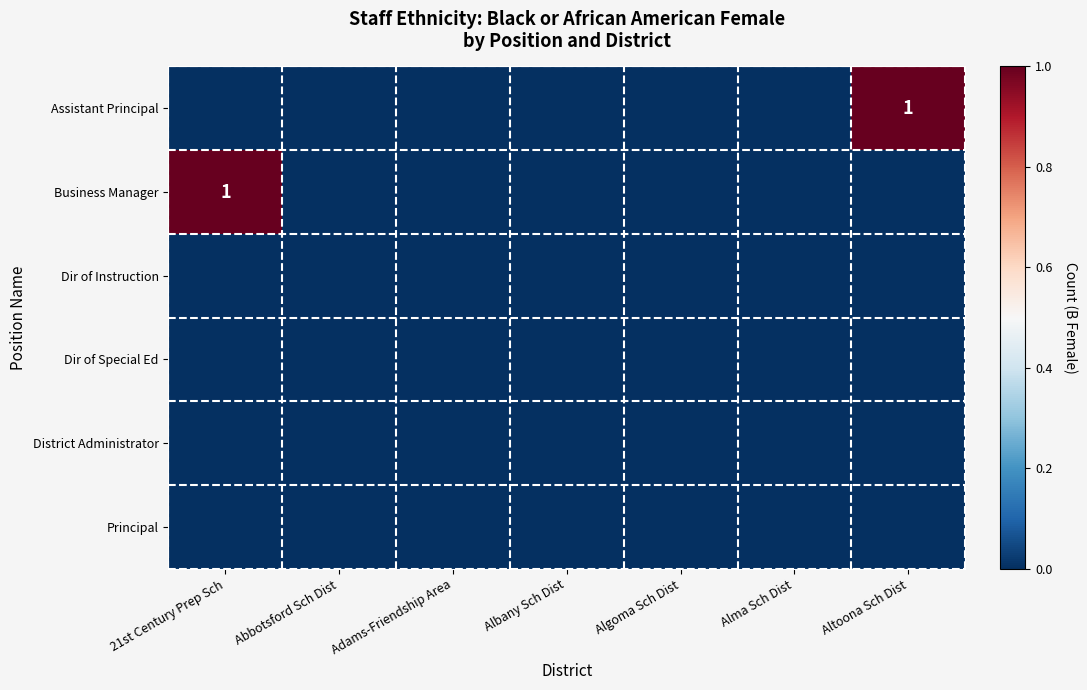

Is the value of District Administrator at Abbotsford Sch Dist greater than the value of Business Manager at Alma Sch Dist?

No